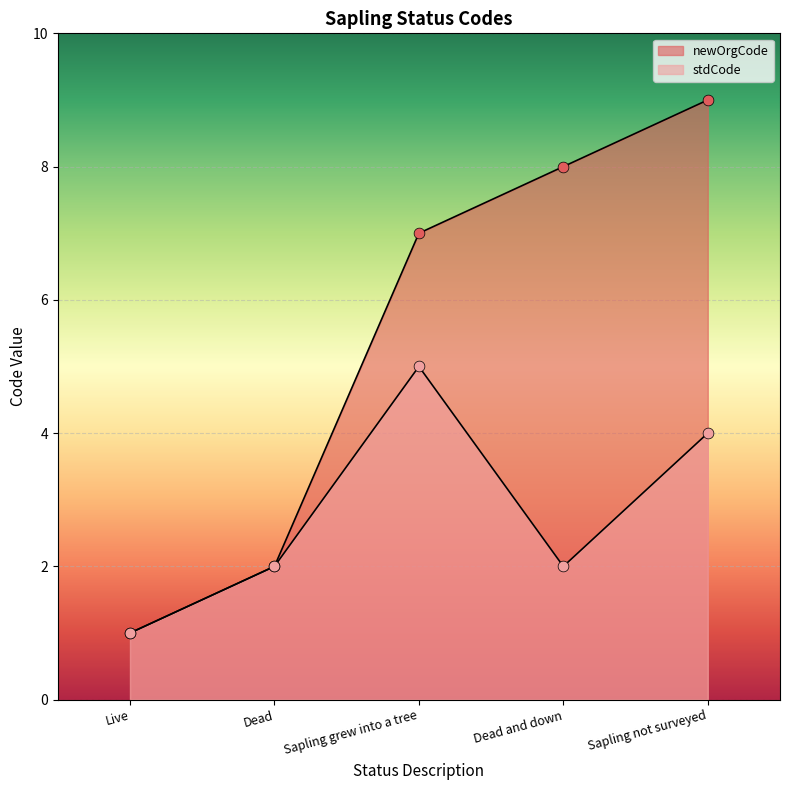

What are all the series names shown in the legend?

newOrgCode, stdCode